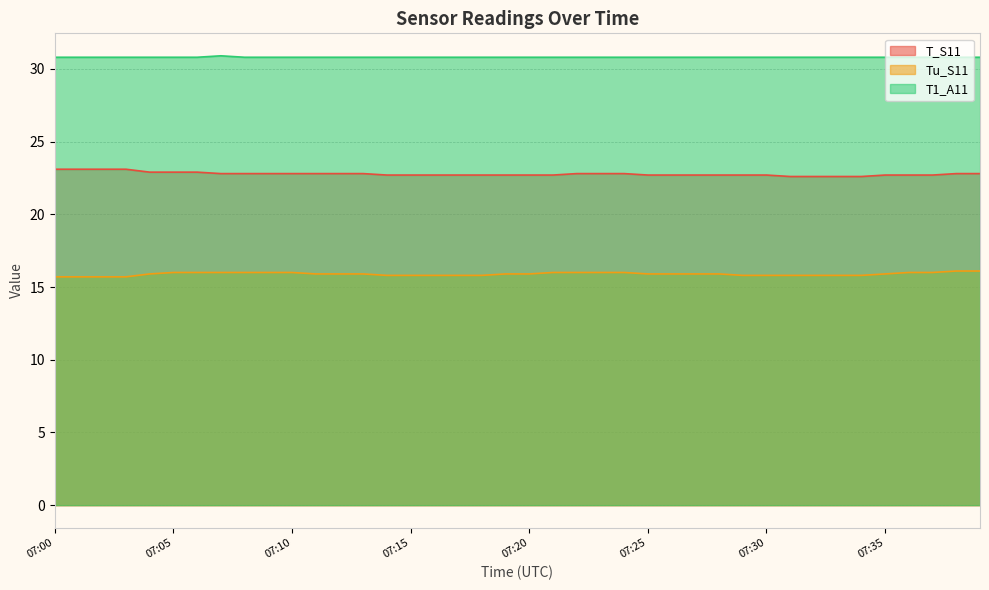

What is the average value of the T1_A11 series?

30.8